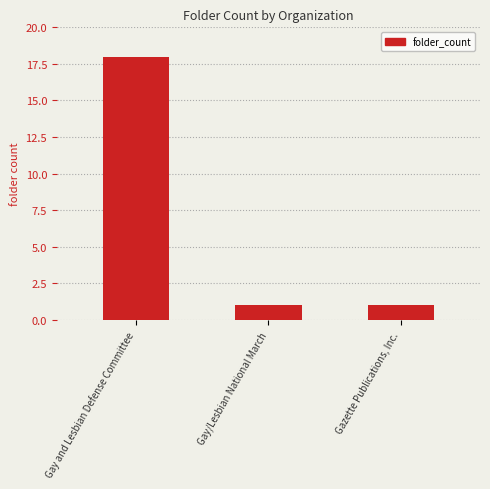

Which label corresponds to the largest value in the chart?

Gay and Lesbian Defense Committee